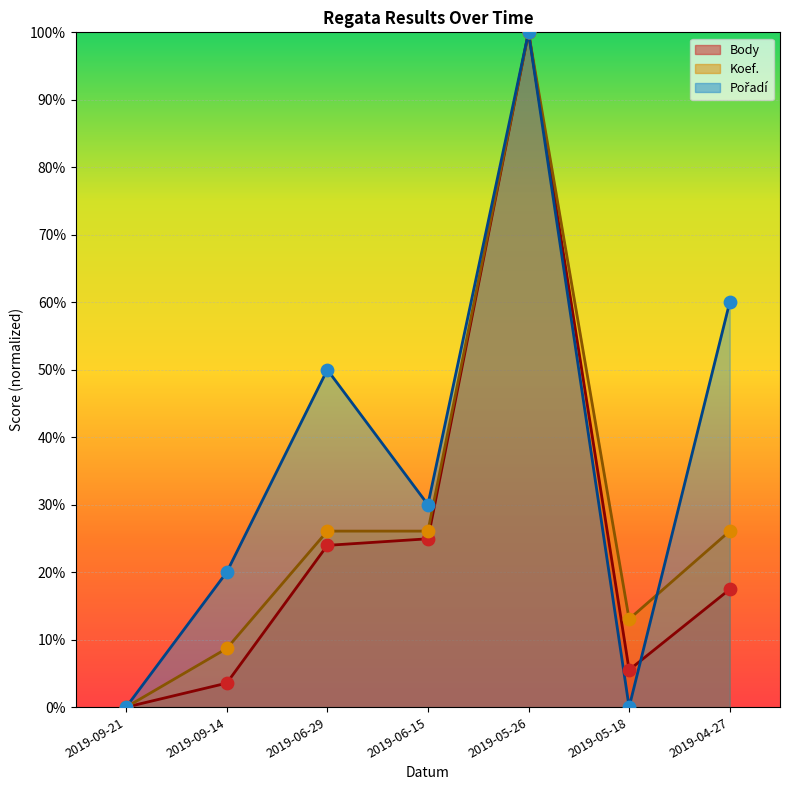

What is the total value across all series at 2019-05-26?

300.0